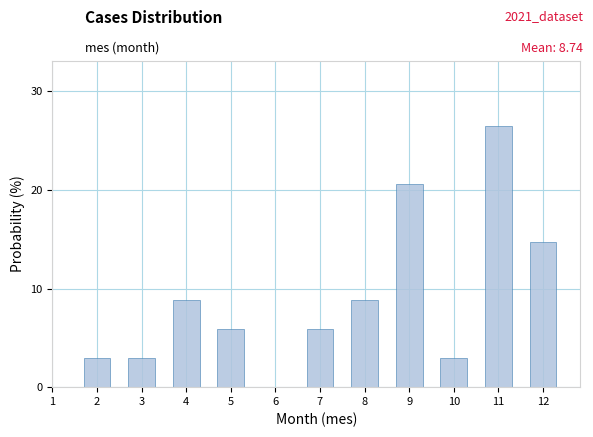

Reading left to right, transcribe all the data shown in this chart.

2.9	2.9	8.8	5.9	5.9	8.8	20.6	2.9	26.5	14.7